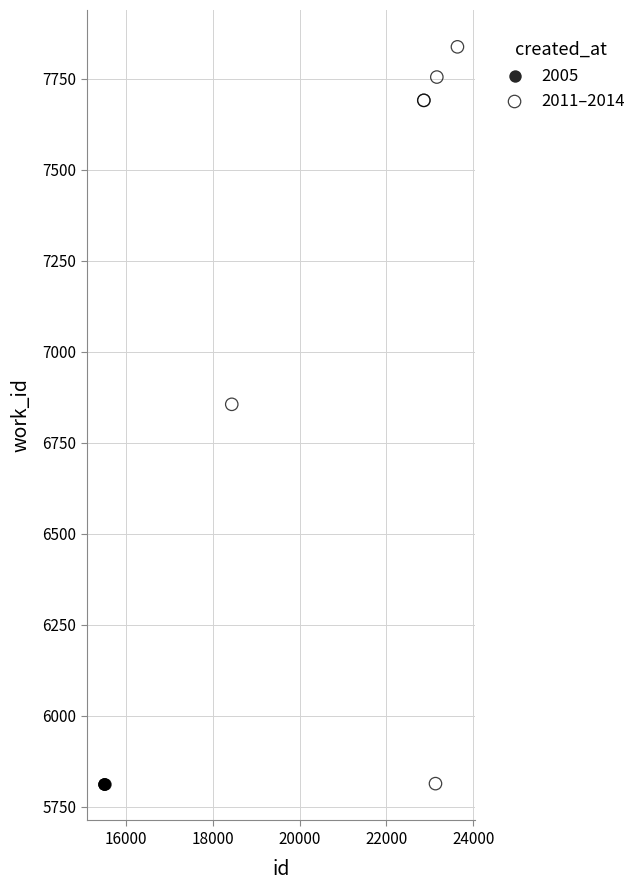

Which series reaches the maximum Y coordinate?

2011–2014